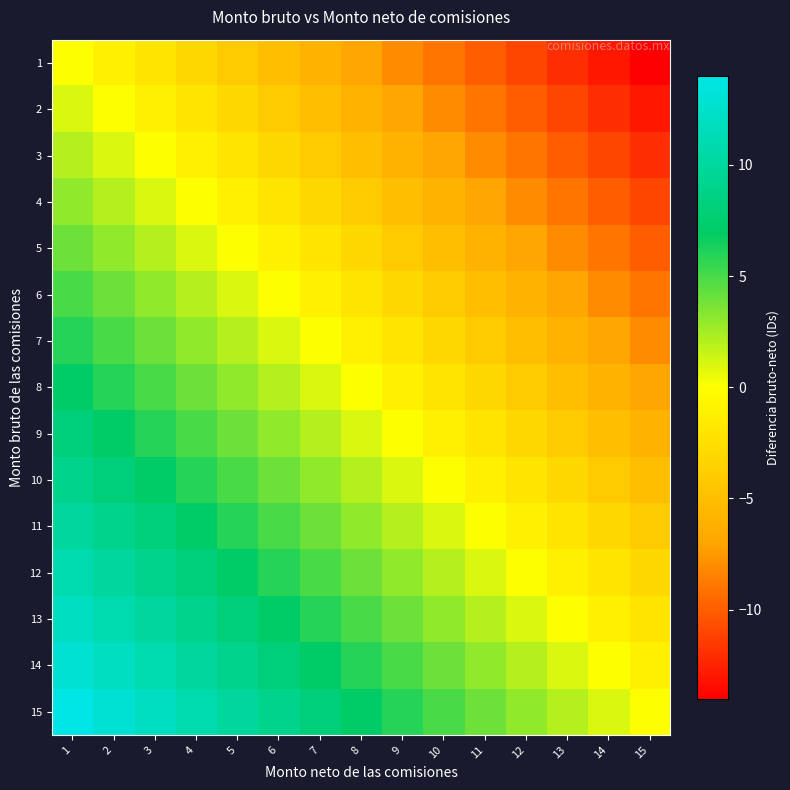

At how many categories does at least one series exceed 0?

14